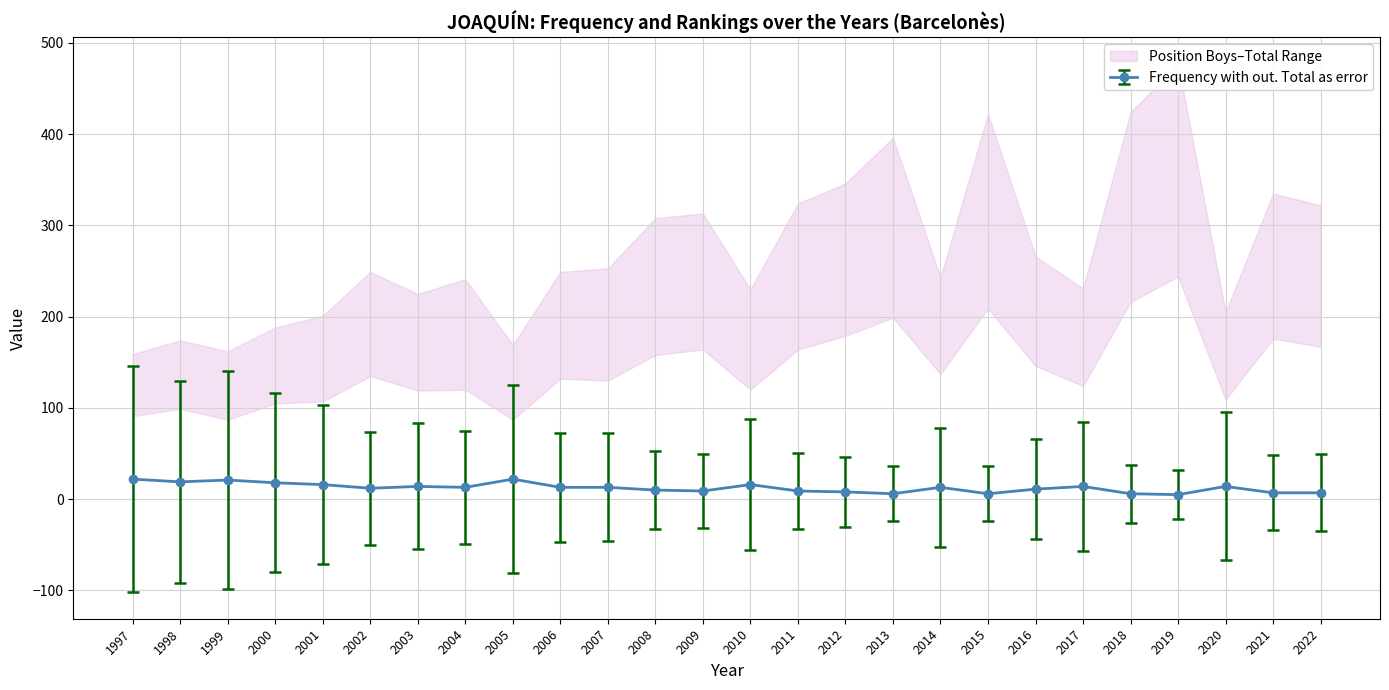

Where is Frequency nearest to the value 13?

2004